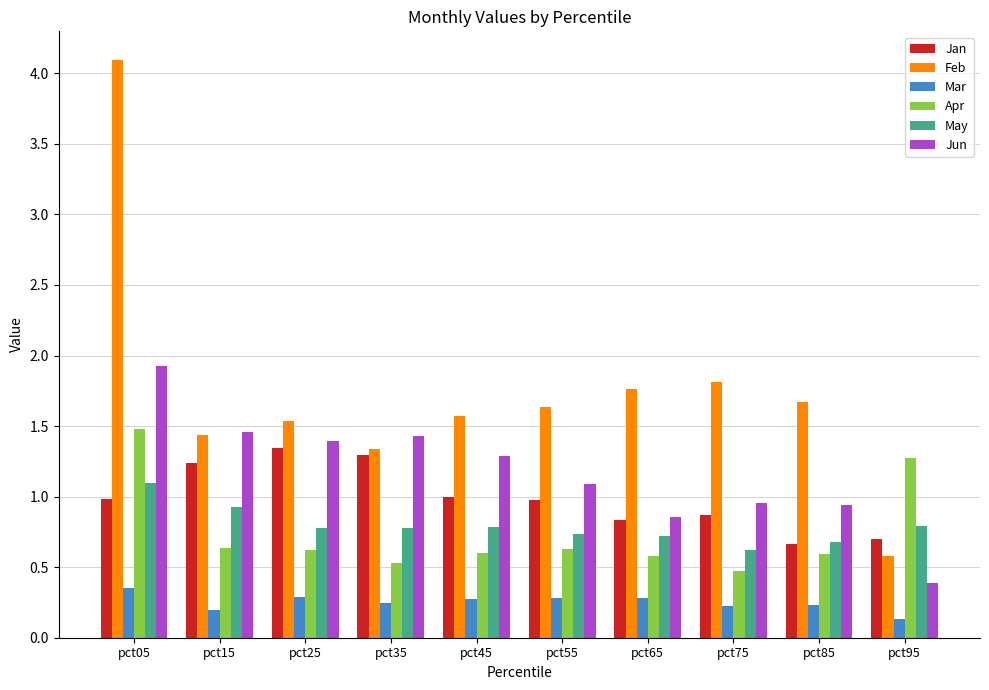

What is the minimum value for Feb?

0.6